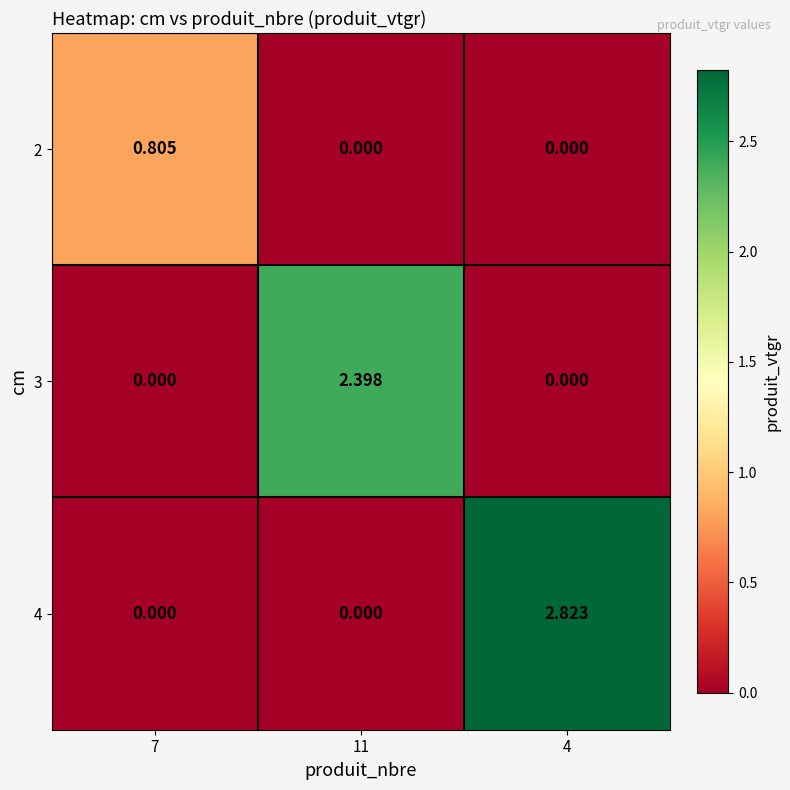

Which series has the largest range (max minus min)?

4